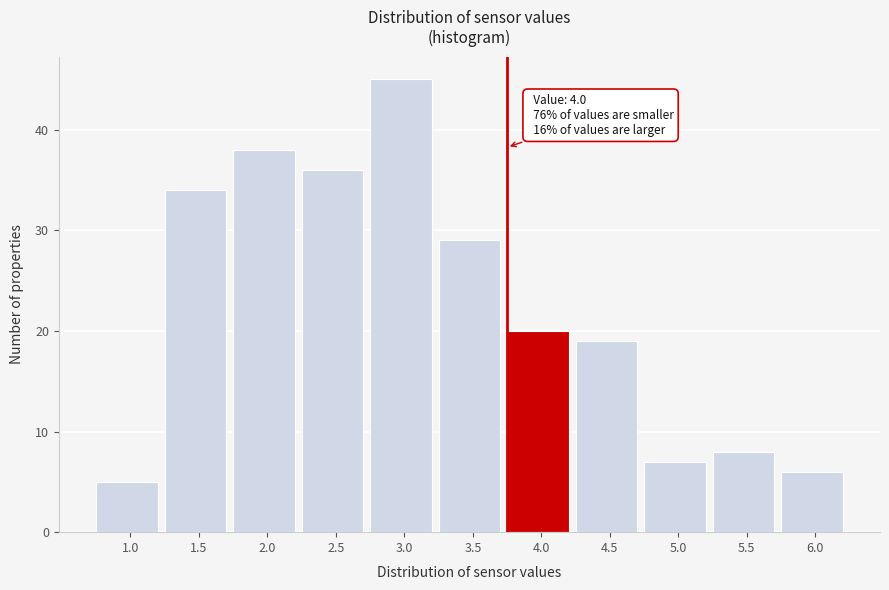

Reading left to right, extract all data points from this chart.

5	34	38	36	45	29	20	19	7	8	6